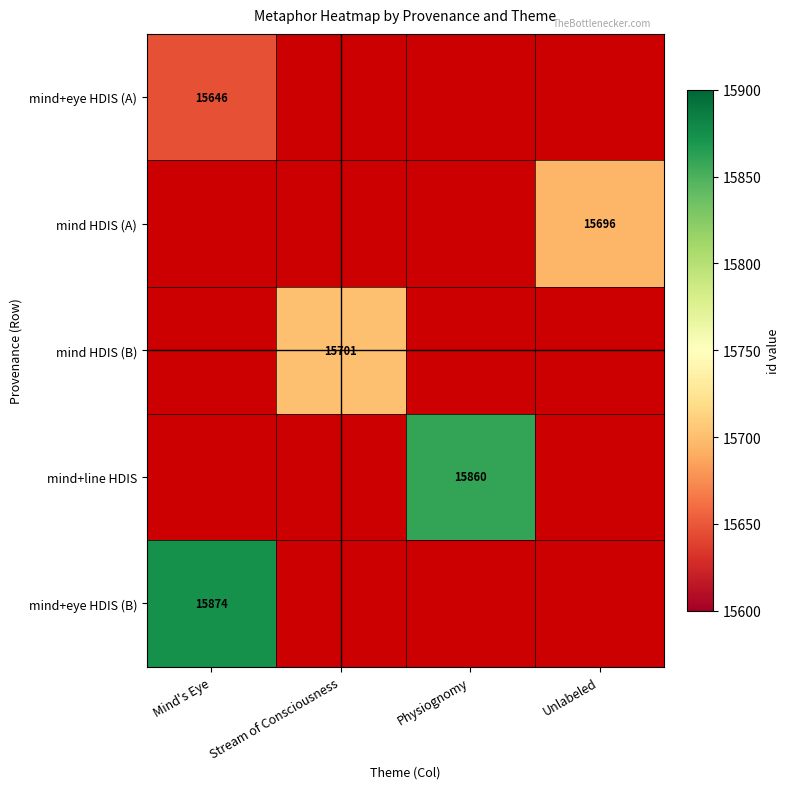

The value of mind HDIS (B) at Stream of Consciousness is 23295. True or false?

False